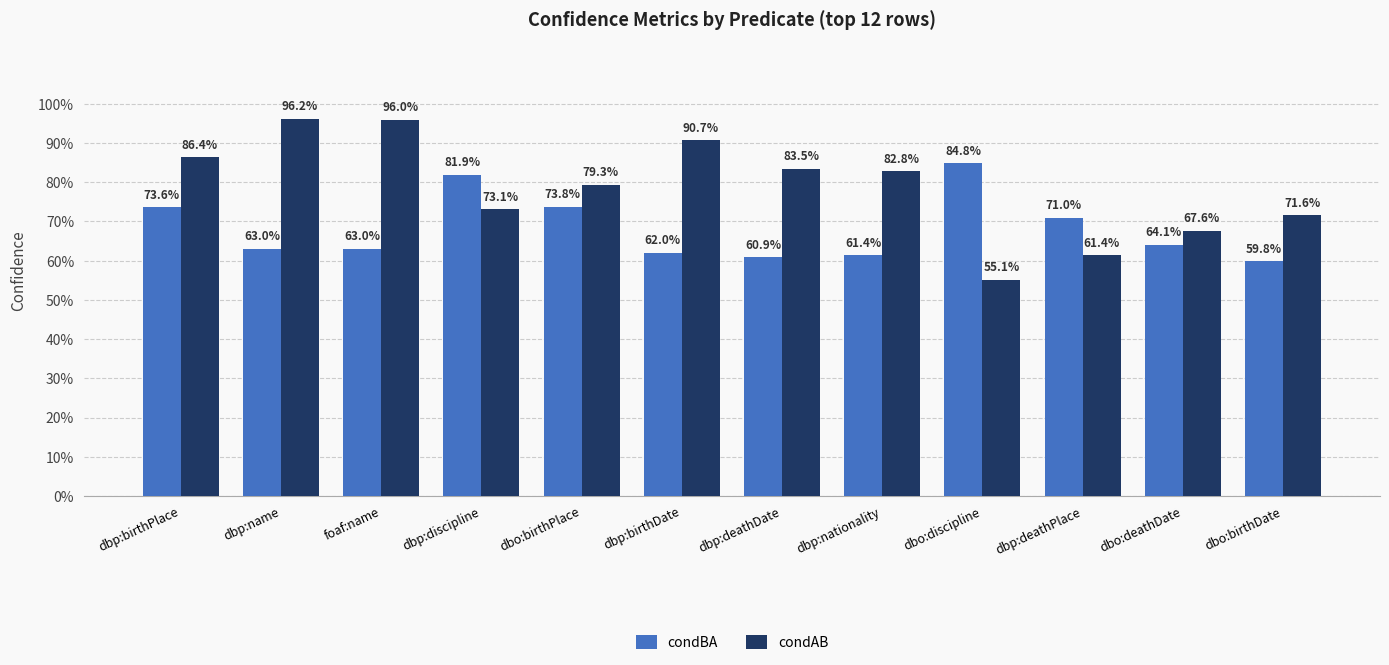

Is the value of condBA at dbp:birthDate greater than the value of condAB at dbp:discipline?

No